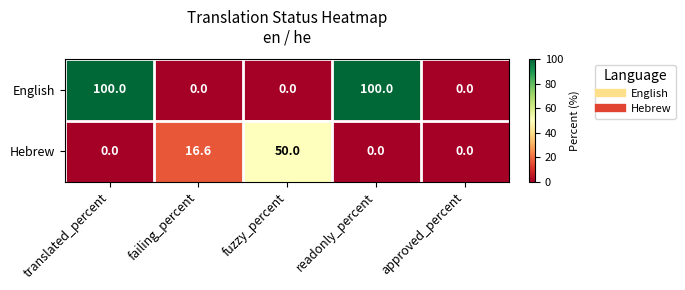

Between translated_percent and fuzzy_percent, which series saw the biggest shift?

English